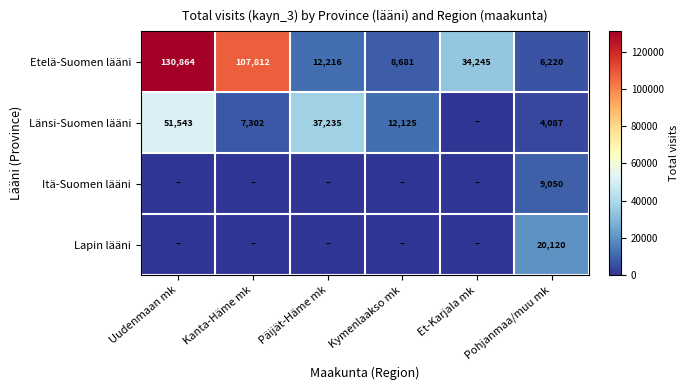

At which label does Etelä-Suomen lääni first exceed 34245?

Uudenmaan mk